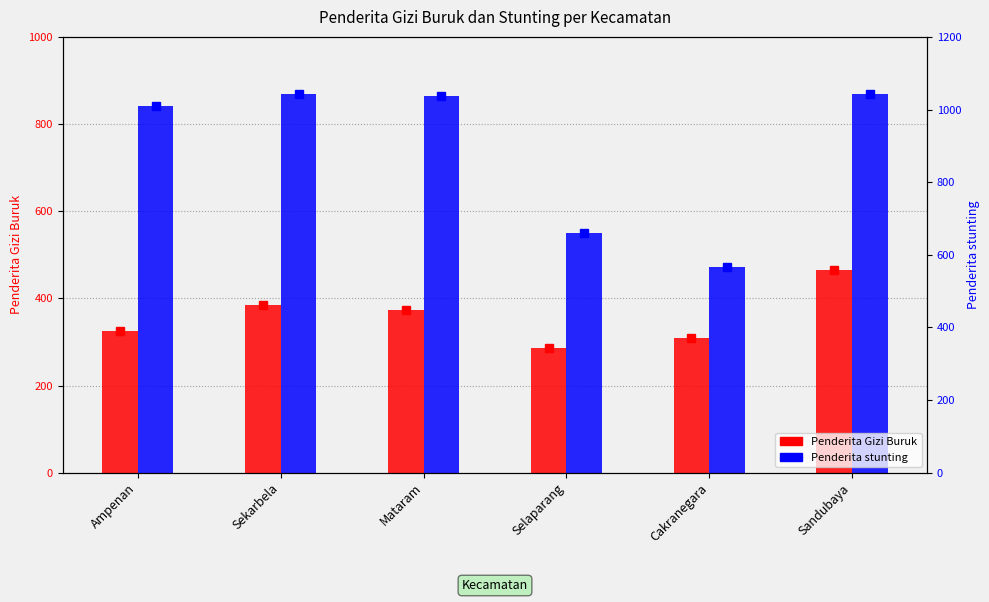

Reading left to right, extract all data points from this chart.

Penderita Gizi Buruk: 326	385	373	285	310	464
Penderita stunting: 842	869	865	549	472	870